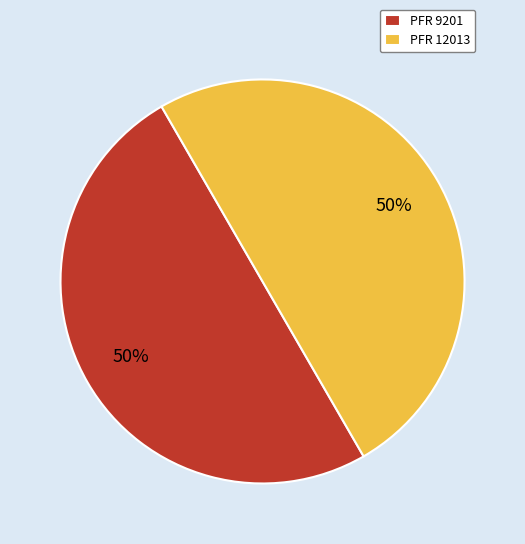

To the nearest percent, what percentage of the pie is PFR 9201?

50%